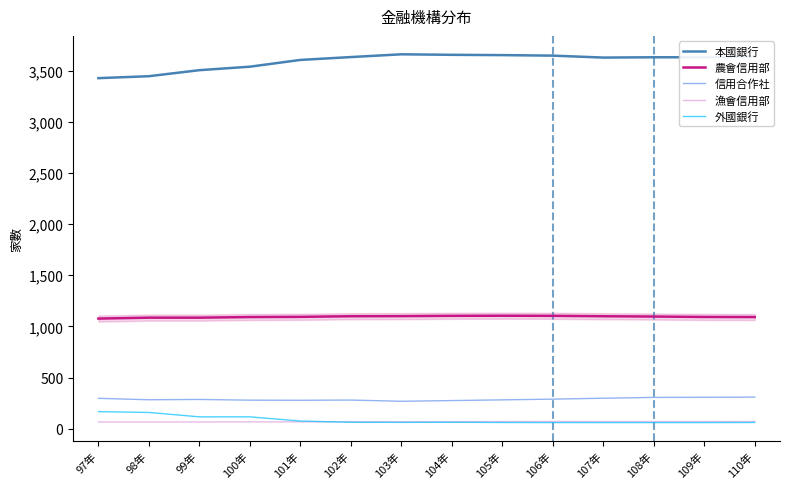

Is this an area chart (filled region under the line)?

No